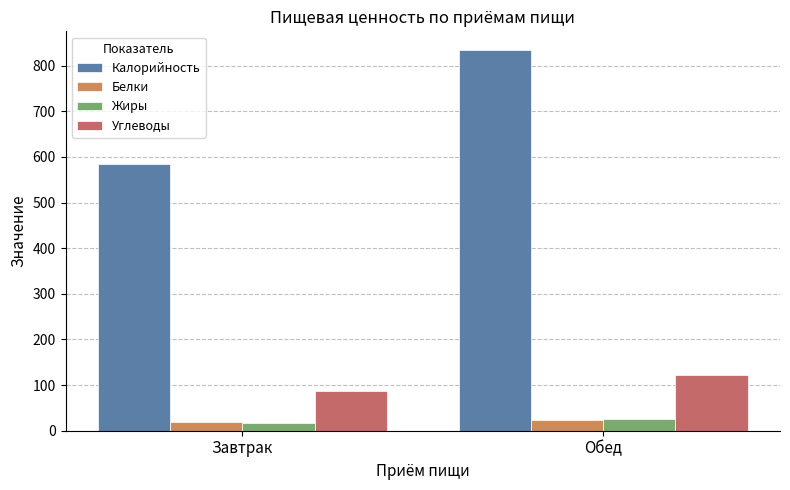

At which label does Белки first exceed 22?

Обед